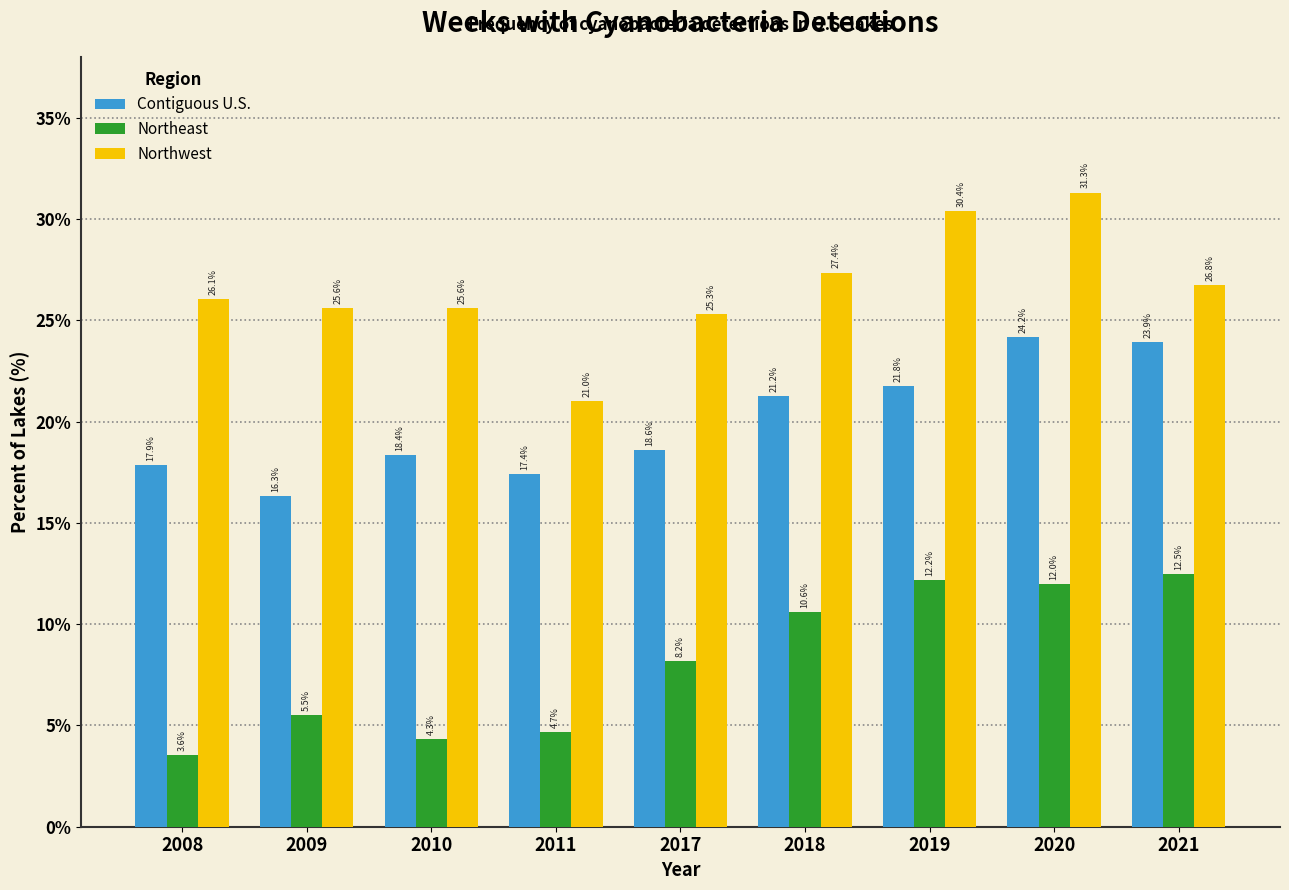

Rank the series by their average value, from lowest to highest.

Northeast, Contiguous U.S., Northwest